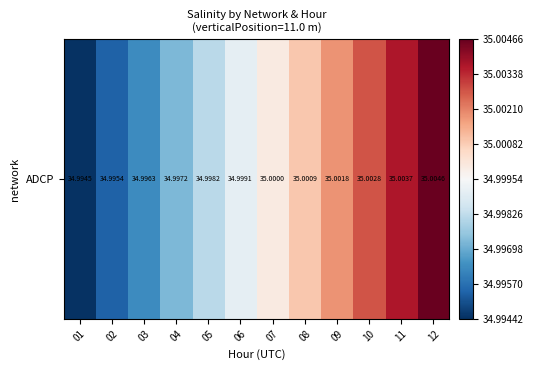

At which category does the chart reach its minimum across all series?

01